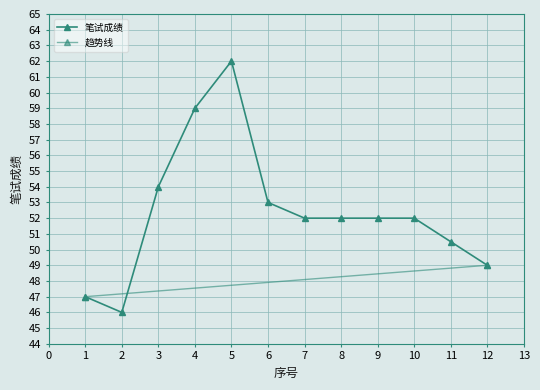

Reading left to right, what are all the values shown in this chart?

47.0	46.0	54.0	59.0	62.0	53.0	52.0	52.0	52.0	52.0	50.5	49.0